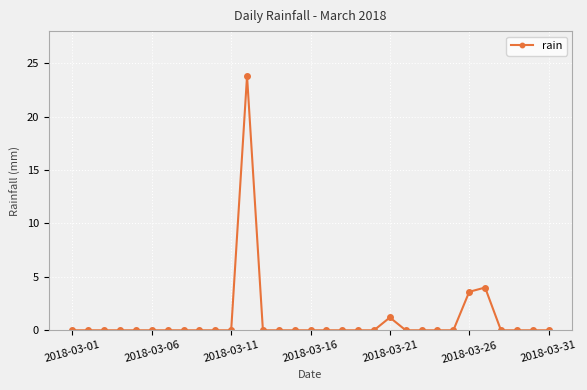

Reading left to right, list all the values displayed in this chart.

0.0	0.0	0.0	0.0	0.0	0.0	0.0	0.0	0.0	0.0	0.0	23.8	0.0	0.0	0.0	0.0	0.0	0.0	0.0	0.0	1.2	0.0	0.0	0.0	0.0	3.6	4.0	0.0	0.0	0.0	0.0